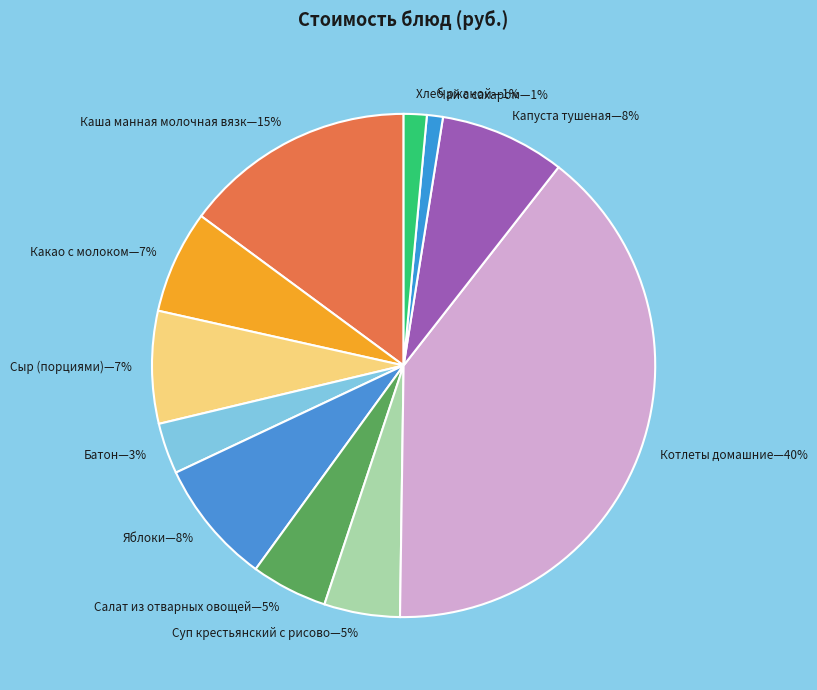

Is the sum of Котлеты домашние—40% and Капуста тушеная—8% greater than half?

No